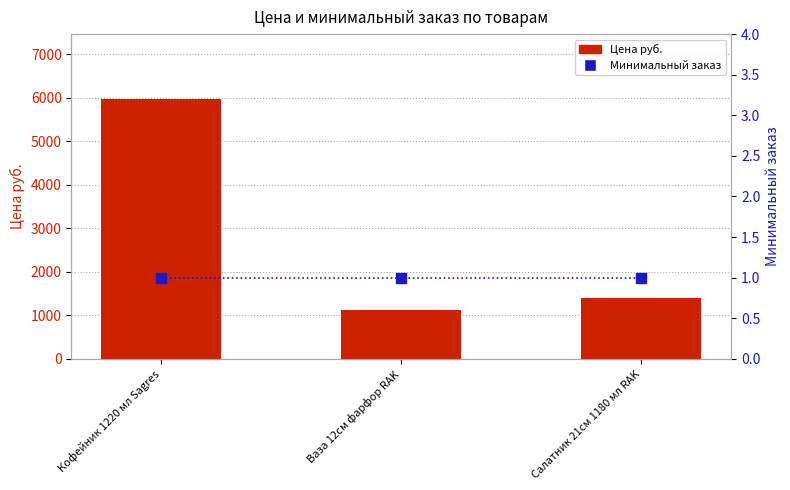

What are all the series names shown in the legend?

Цена руб., Минимальный заказ